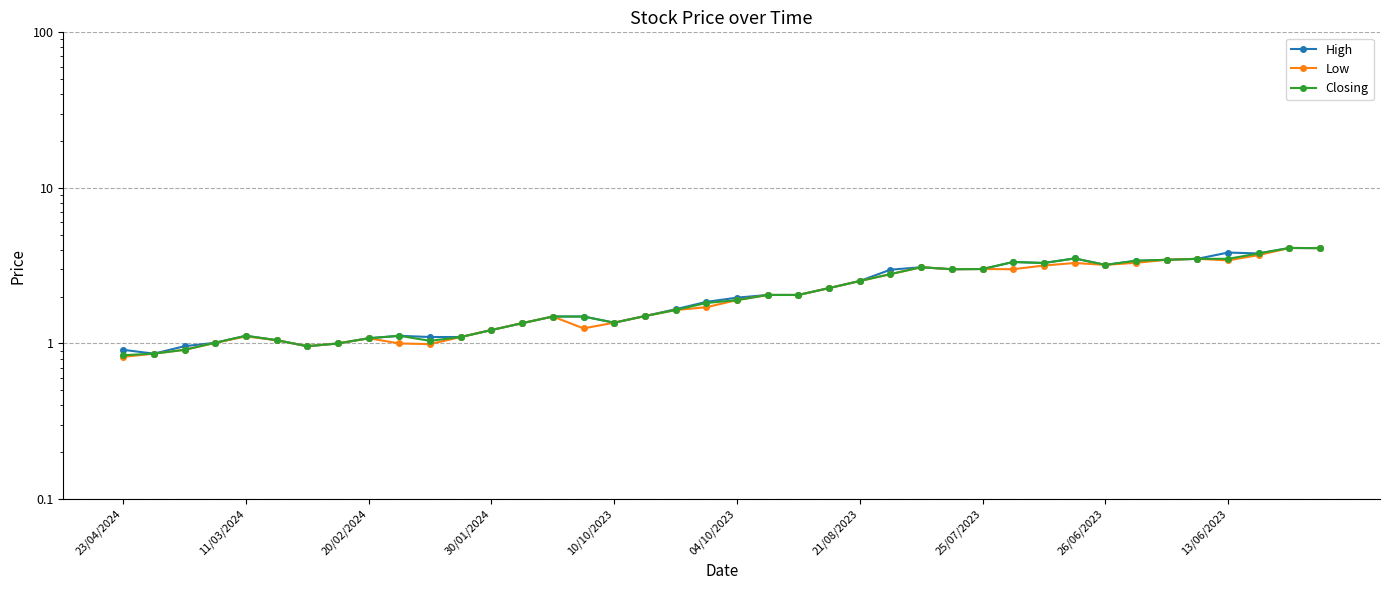

What is the maximum value for Closing?

4.1